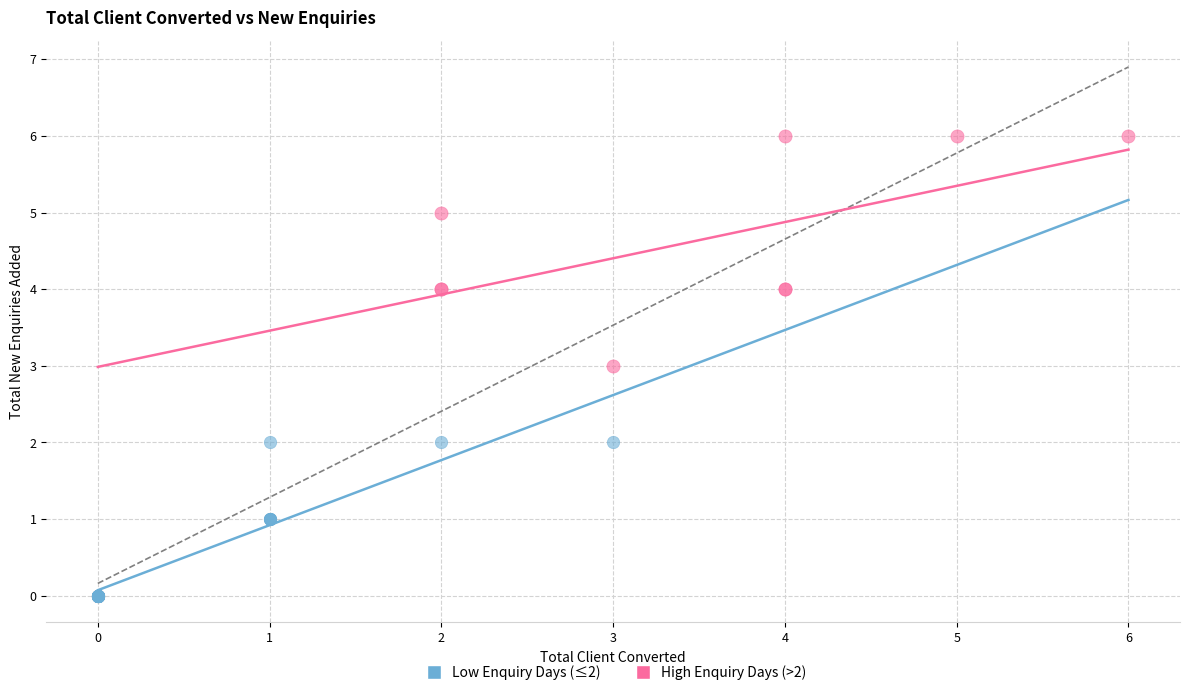

What are all the series names shown in the legend?

Low Enquiry Days (≤2), High Enquiry Days (>2)